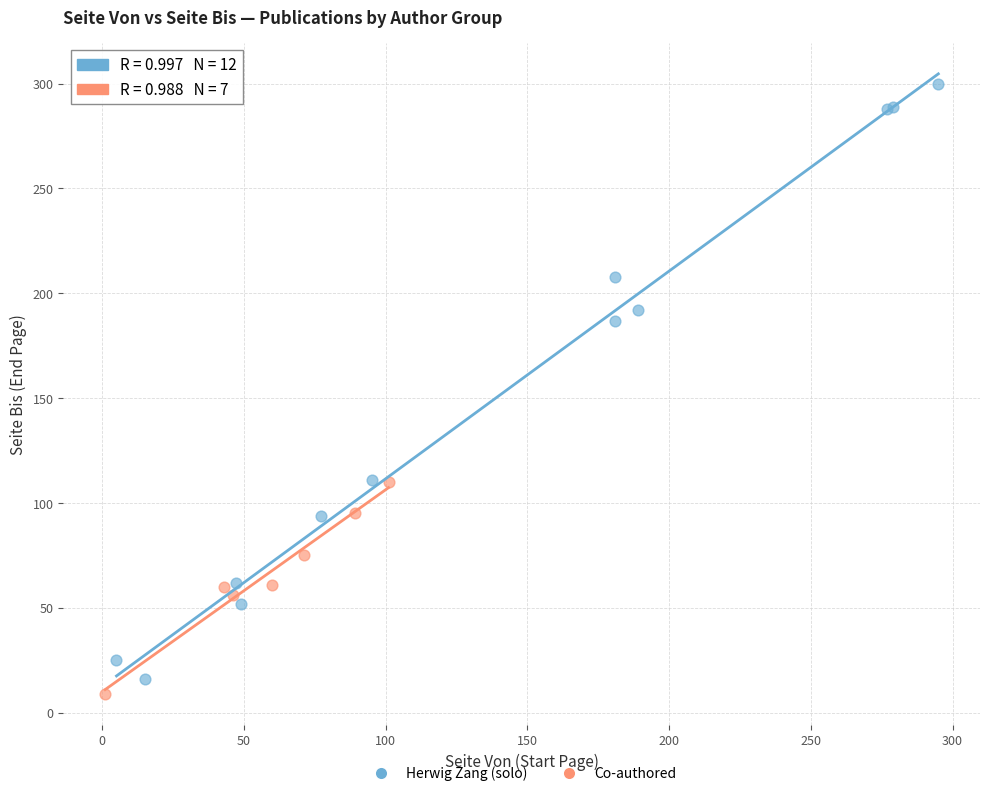

Which series contains the highest Y value?

Herwig Zang (solo)